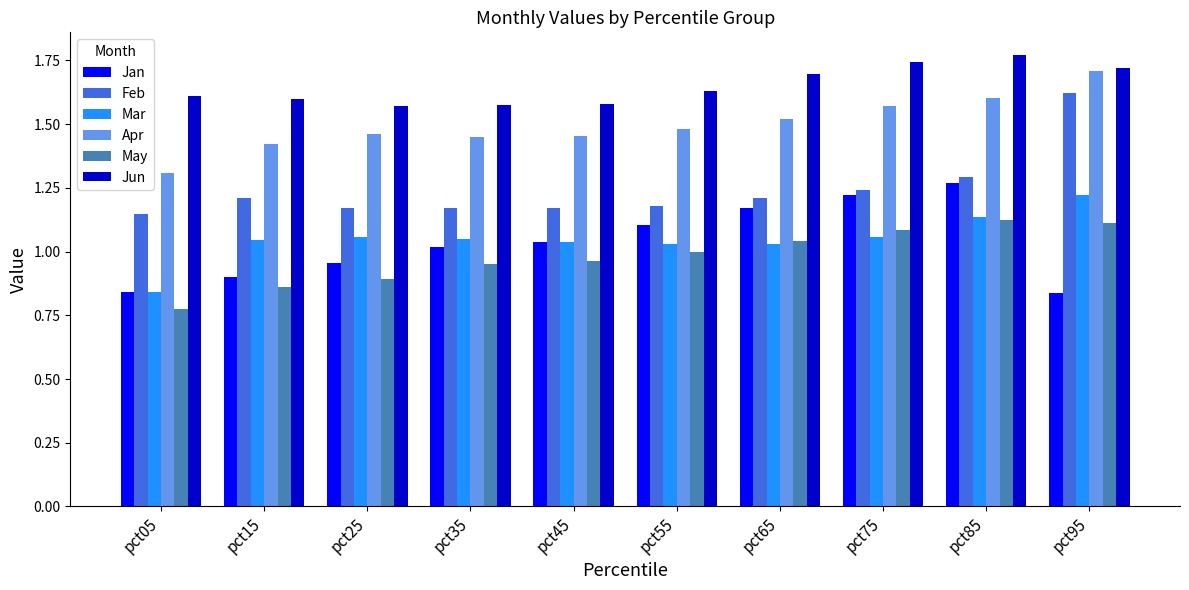

What is the difference between the second highest and second lowest values in the Jan series?

0.4